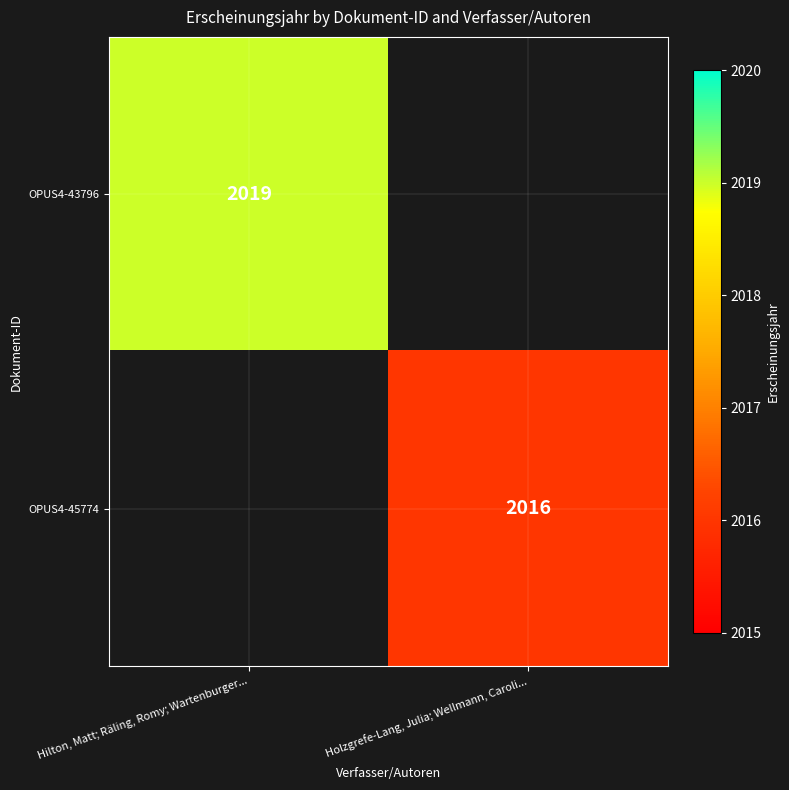

True or false: OPUS4-45774 has a value of 2016 at Holzgrefe-Lang, Julia; Wellmann, Caroli....

True